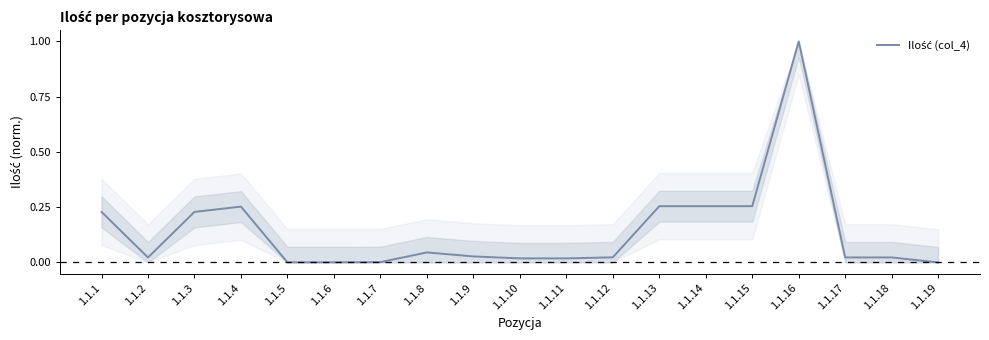

What is the difference between the values at 1.1.16 and 1.1.1?

0.8